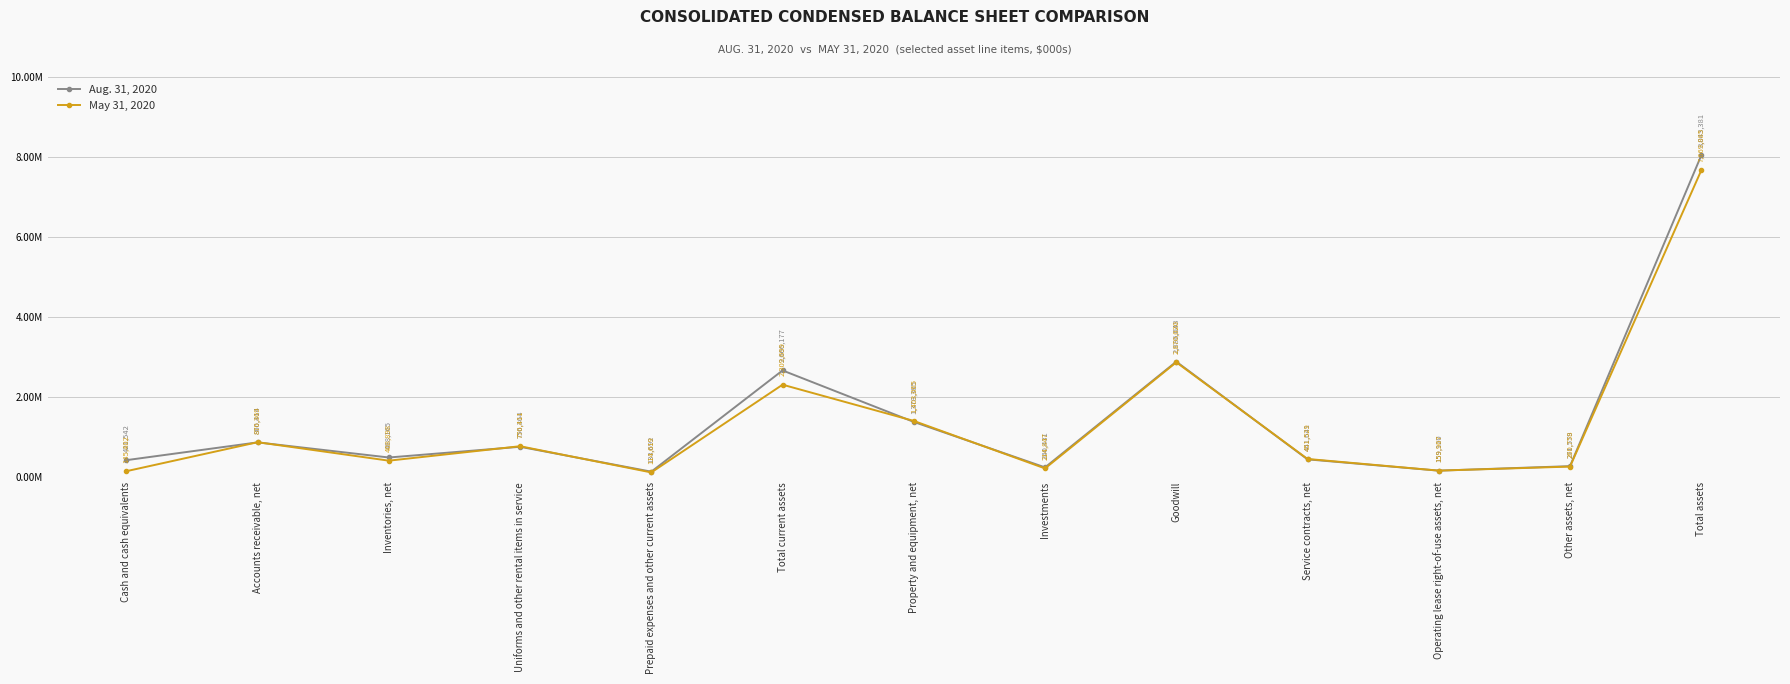

The value of Aug. 31, 2020 at Accounts receivable, net is 580600. True or false?

False